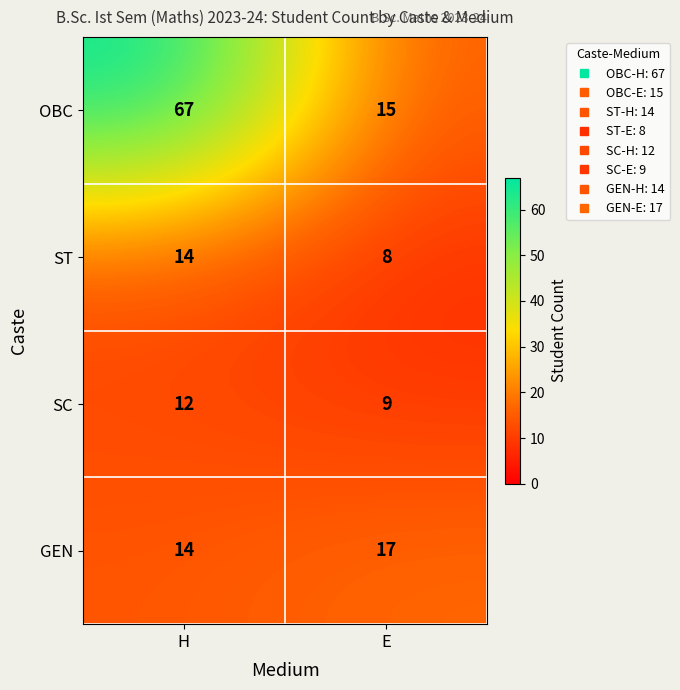

Is the value of SC at H greater than the value of GEN at H?

No